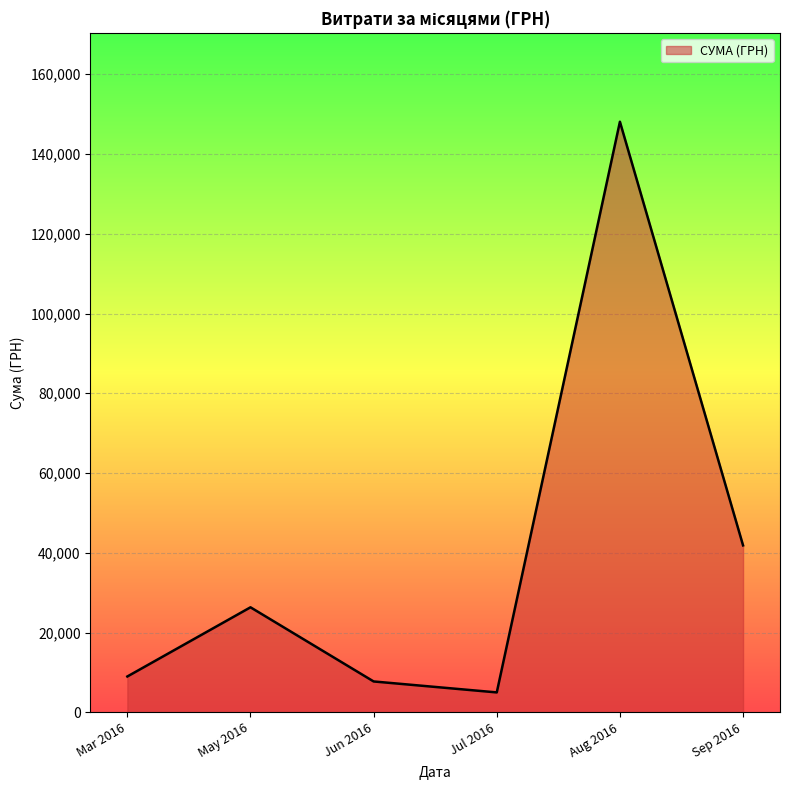

What is the approximate value at Aug 2016?

148093.5